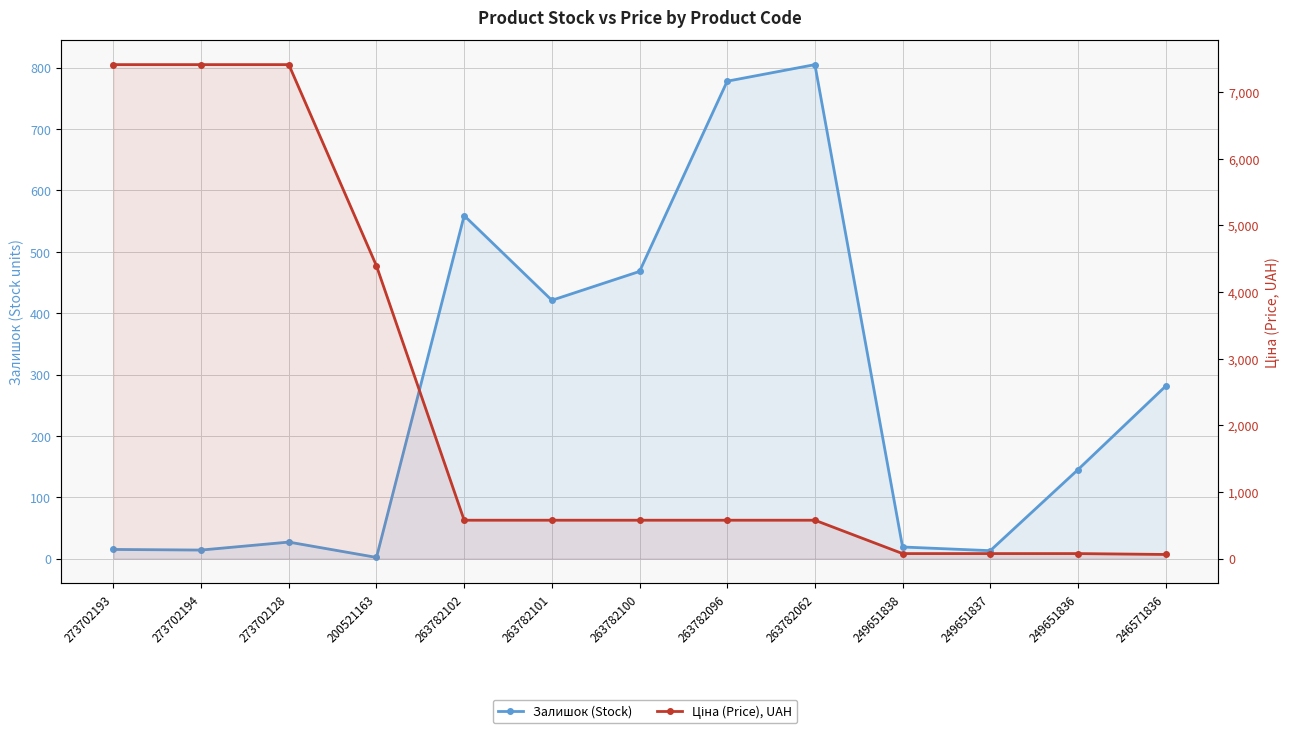

How many interior local peaks does the Залишок (Stock) series have?

3